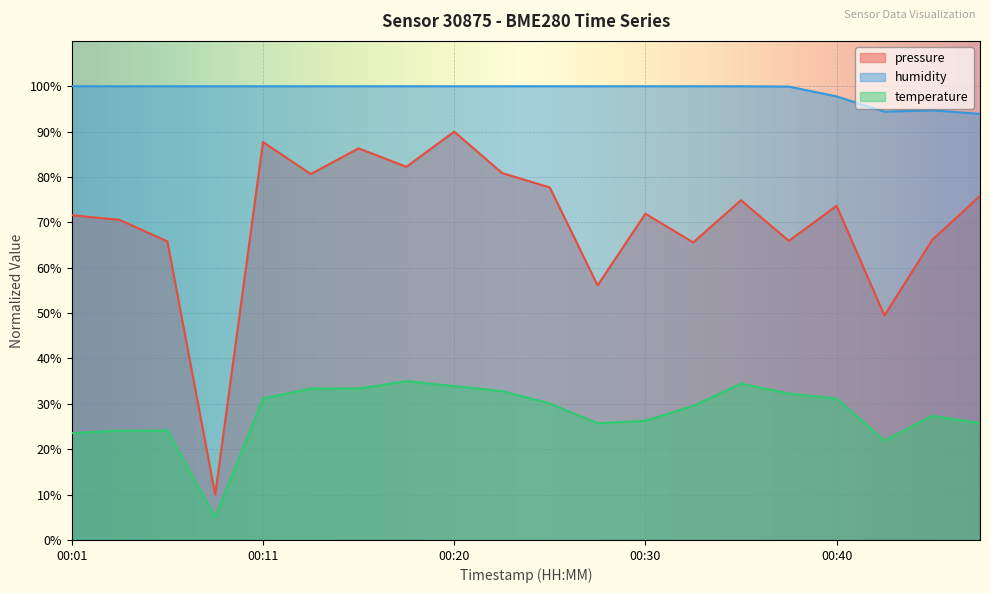

True or false: pressure has a value of 80.9 at 00:23.

True